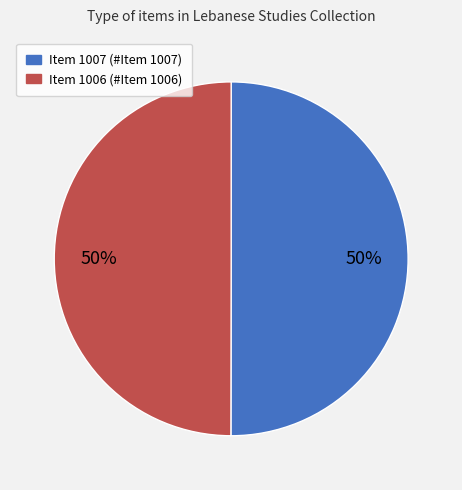

To the nearest percent, what percentage of the pie is Item 1007?

50%